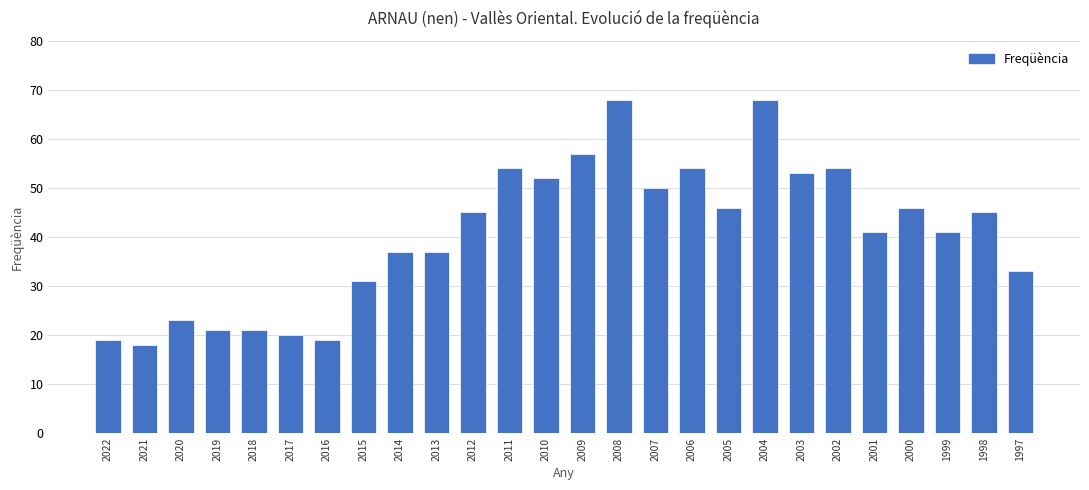

Between 2018 and 2017, which is larger?

2018